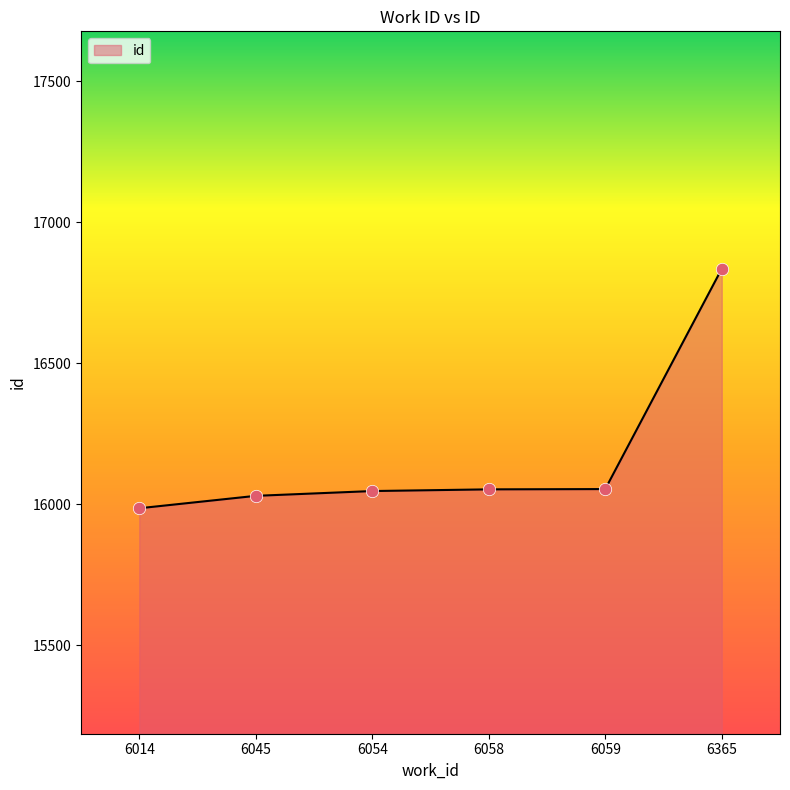

Which has a higher value, 6365 or 6054?

6365